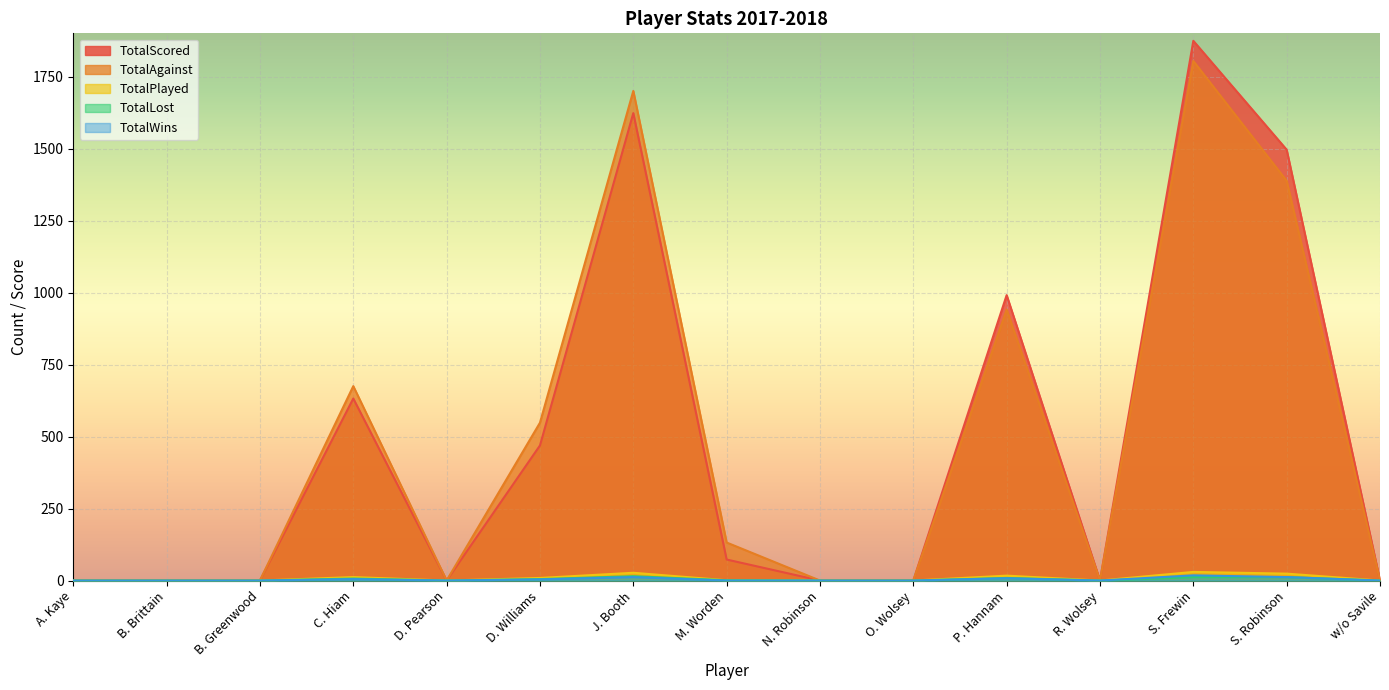

True or false: TotalPlayed and TotalLost cross at least once.

False